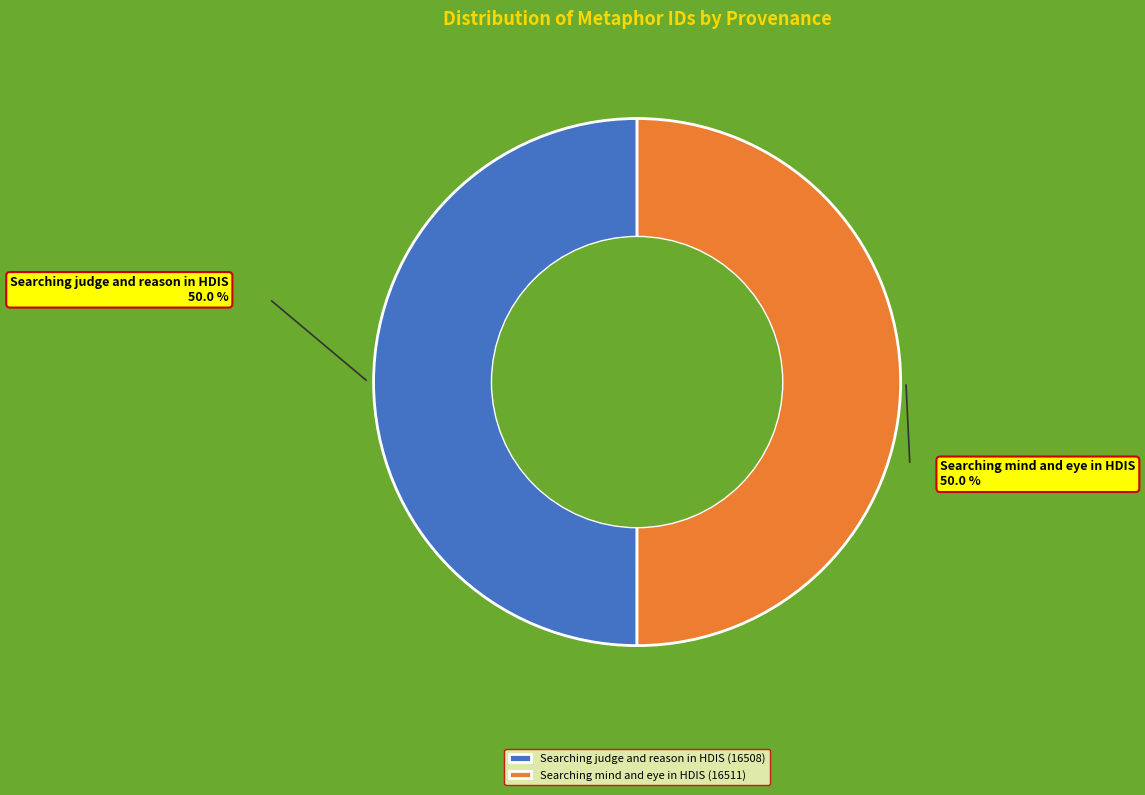

What is the ratio of the value at Searching mind and eye in HDIS to the value at Searching judge and reason in HDIS?

1.0